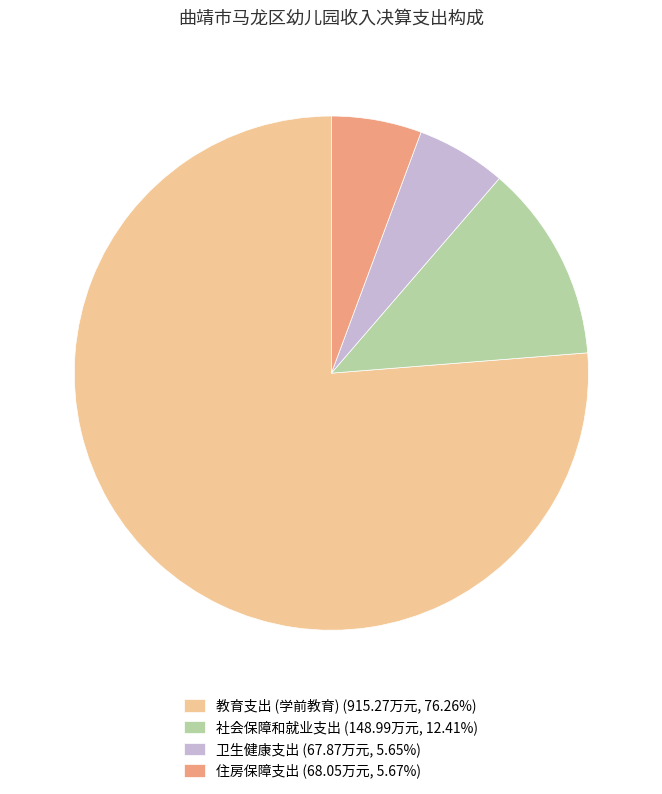

Do 社会保障和就业支出 (148.99万元, 12.41%) and 教育支出 (学前教育) (915.27万元, 76.26%) together represent more than half of the pie?

Yes